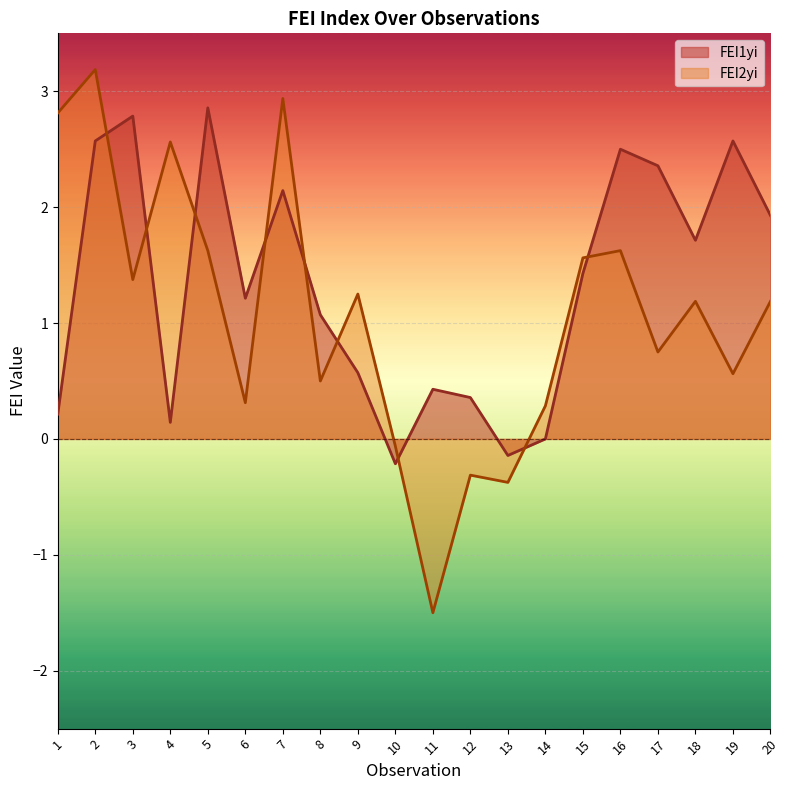

At how many categories does at least one series exceed 0?

18